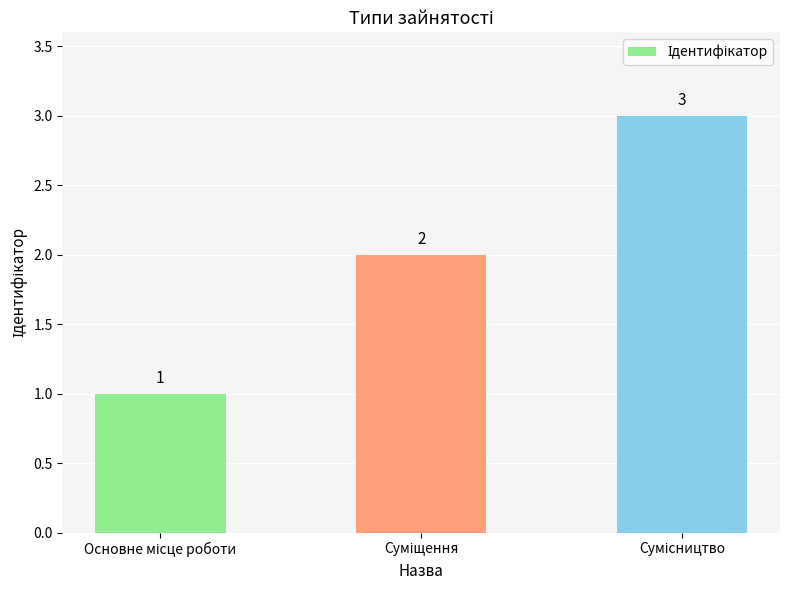

What is the value of the 3rd bar from the left?

3